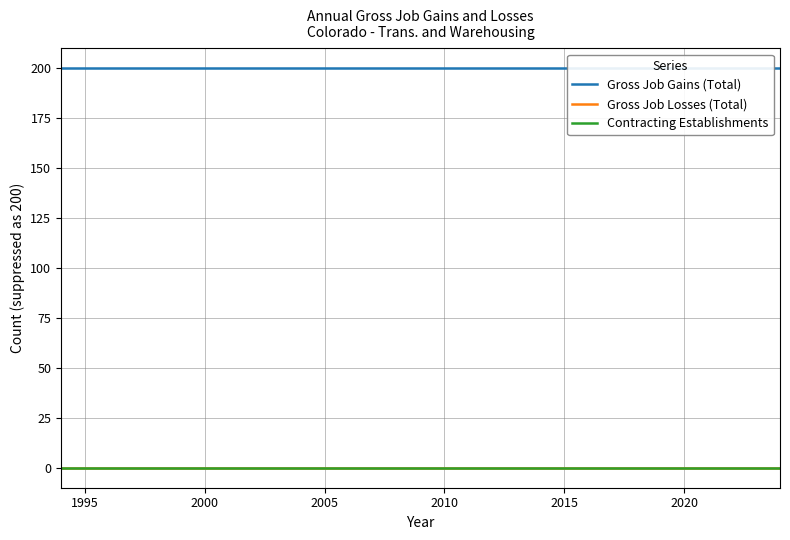

True or false: Gross Job Gains (Total) has a value of 200 at 2005.

True